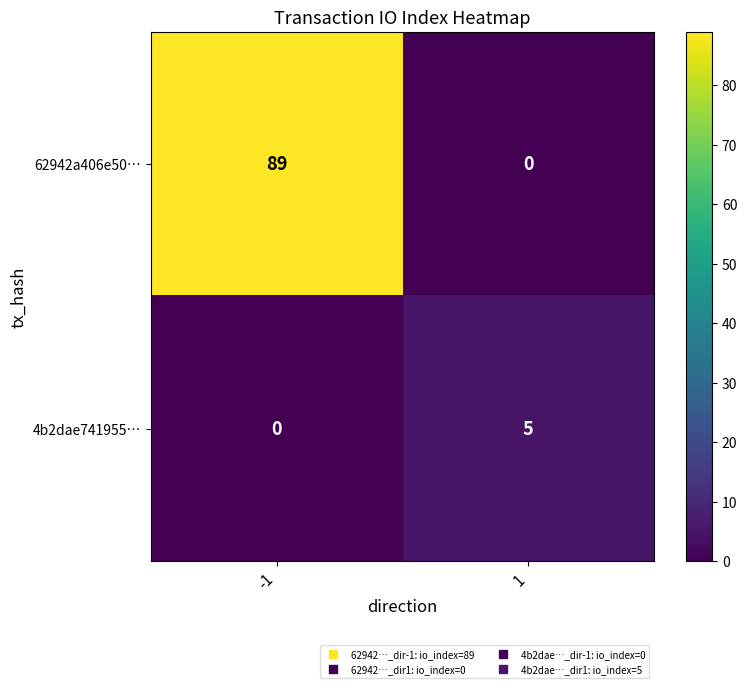

Rank the series by their average value, from highest to lowest.

62942a406e50…, 4b2dae741955…